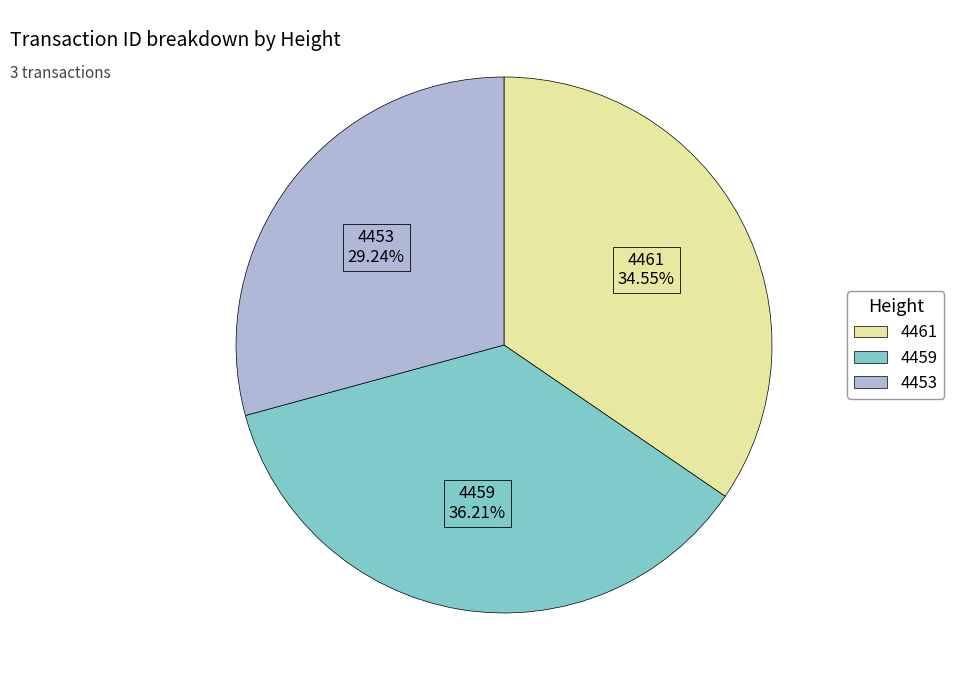

Between 4459 and 4453, which is larger?

4459